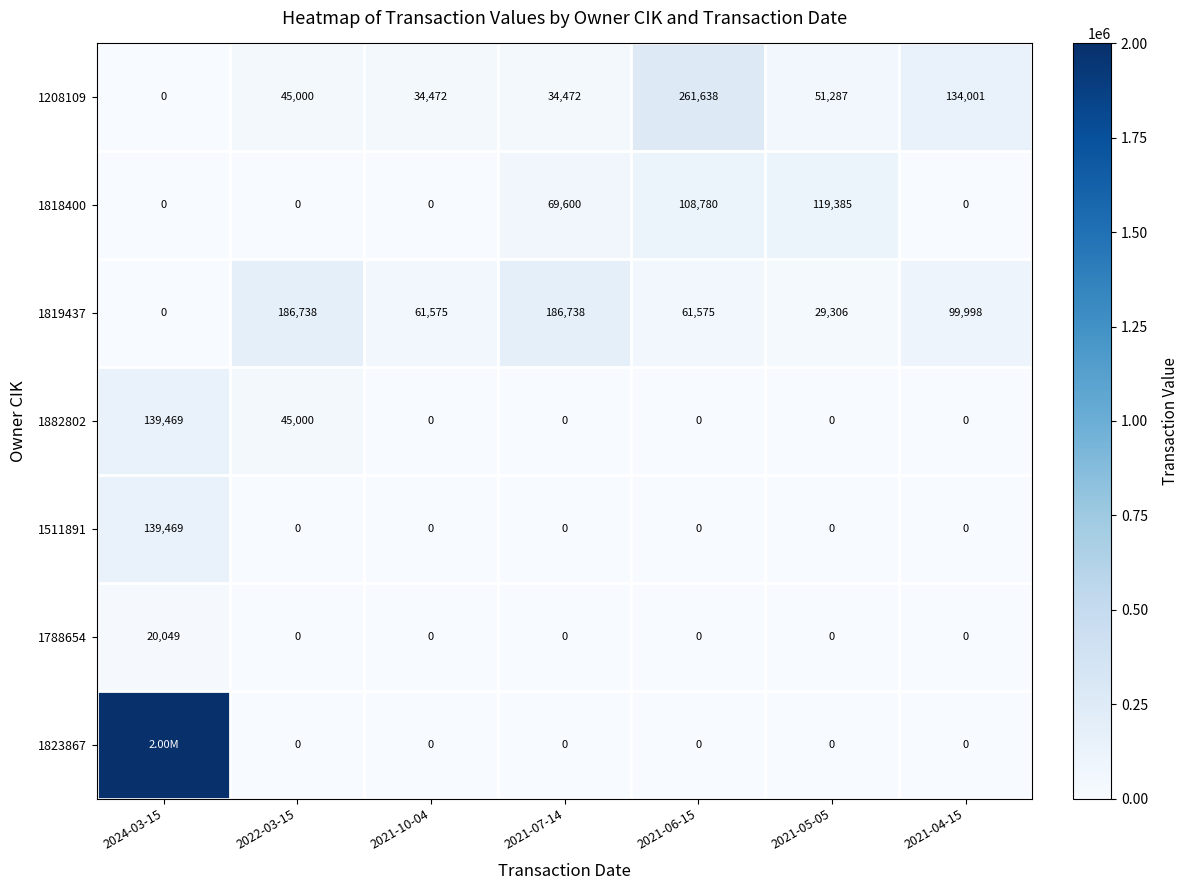

What is the difference between the second highest and minimum values in the 1208109 series?

134001